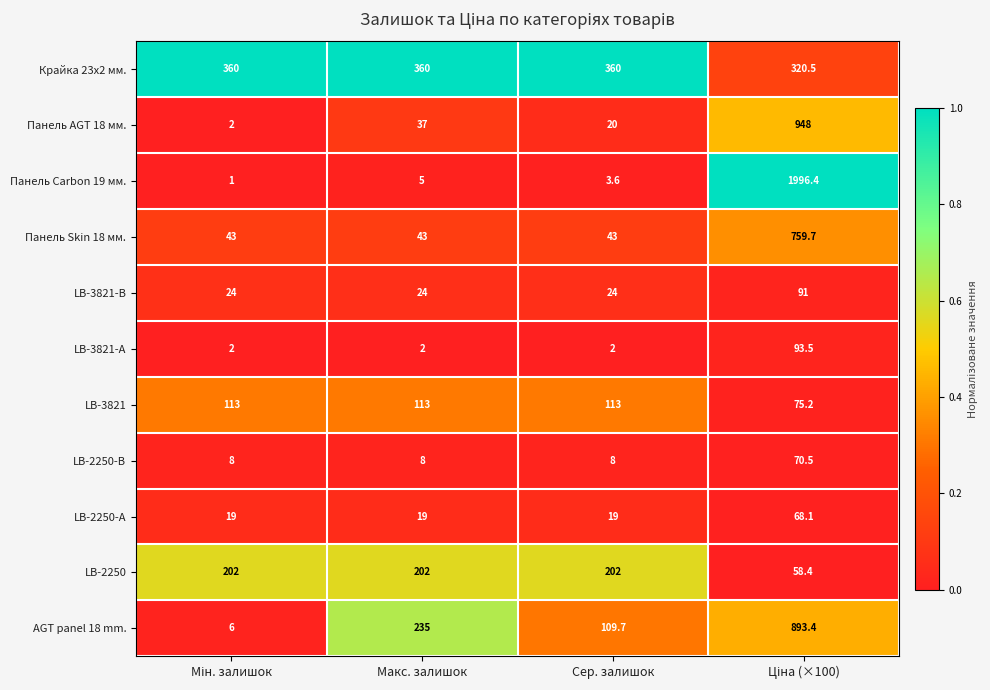

Is it true that Крайка 23x2 мм. equals 539.9 at Макс. залишок?

False